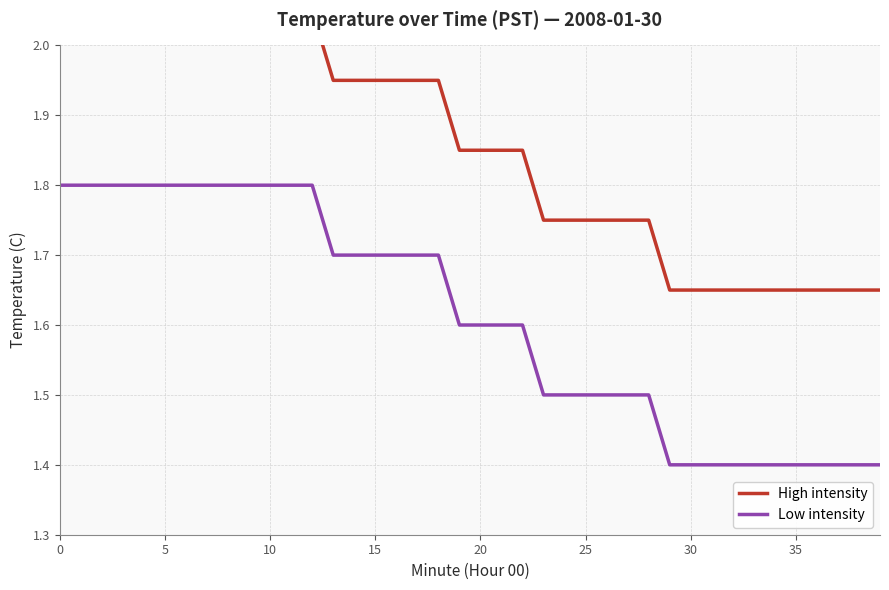

Which label corresponds to the smallest value in the chart?

29